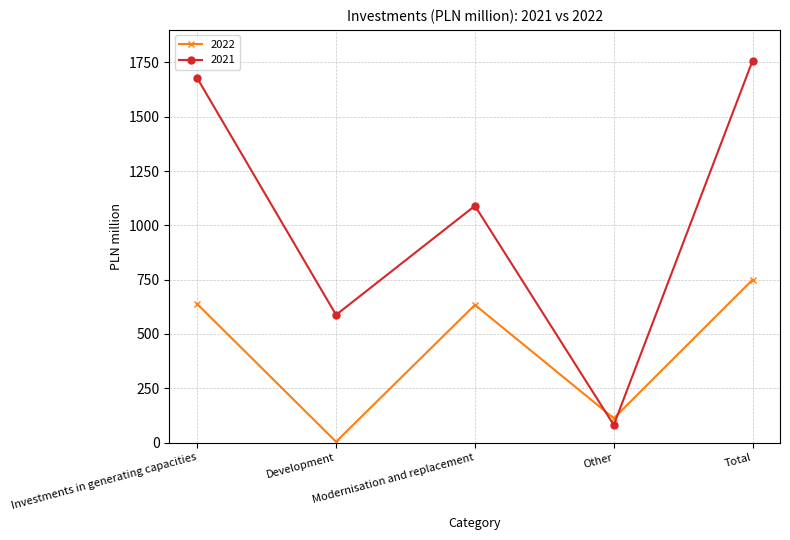

What is the label of the 1st point from the left?

Investments in generating capacities